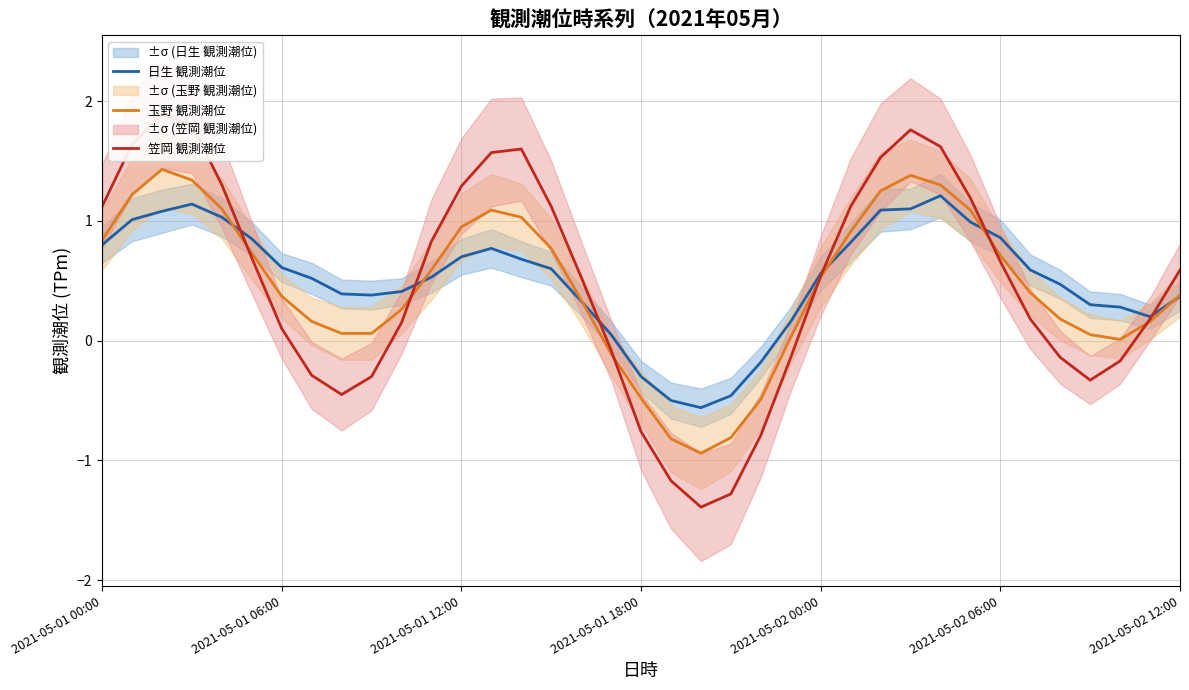

What is the minimum value shown in the chart?

-1.4